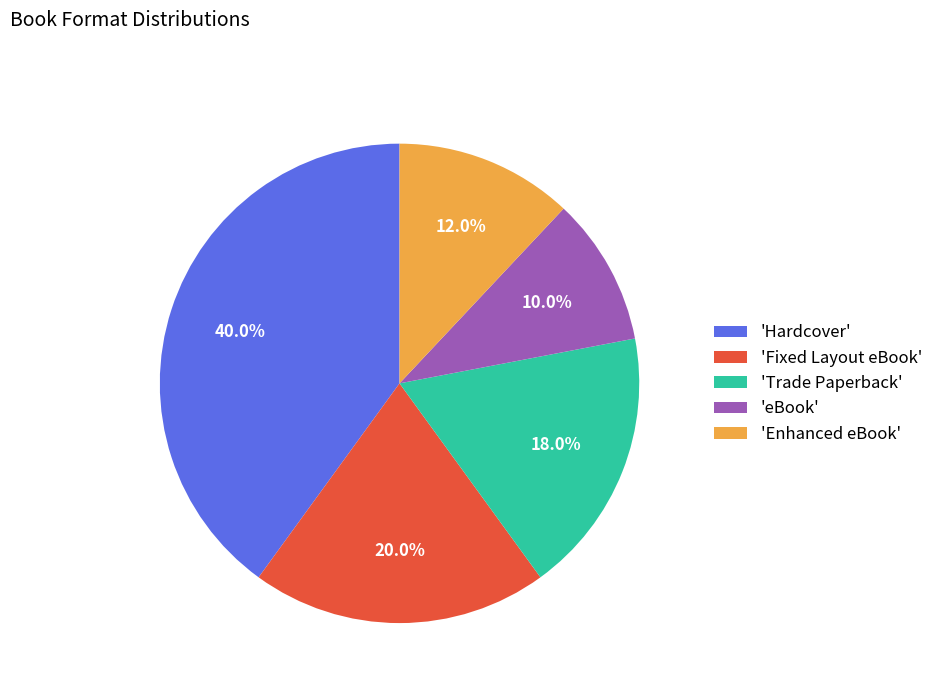

How many segments does this pie chart have?

5